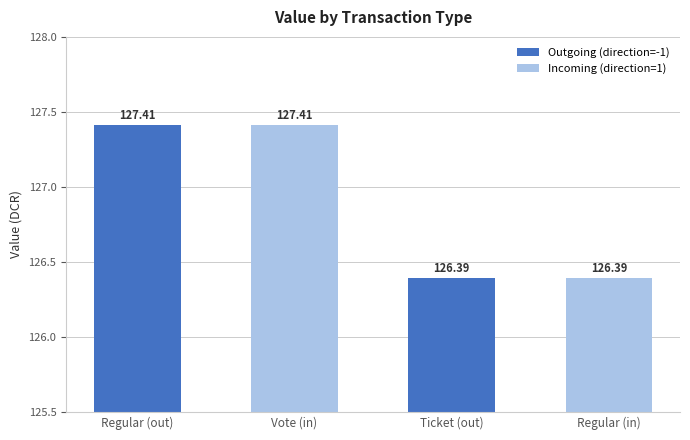

What is the sum of all values?

507.6